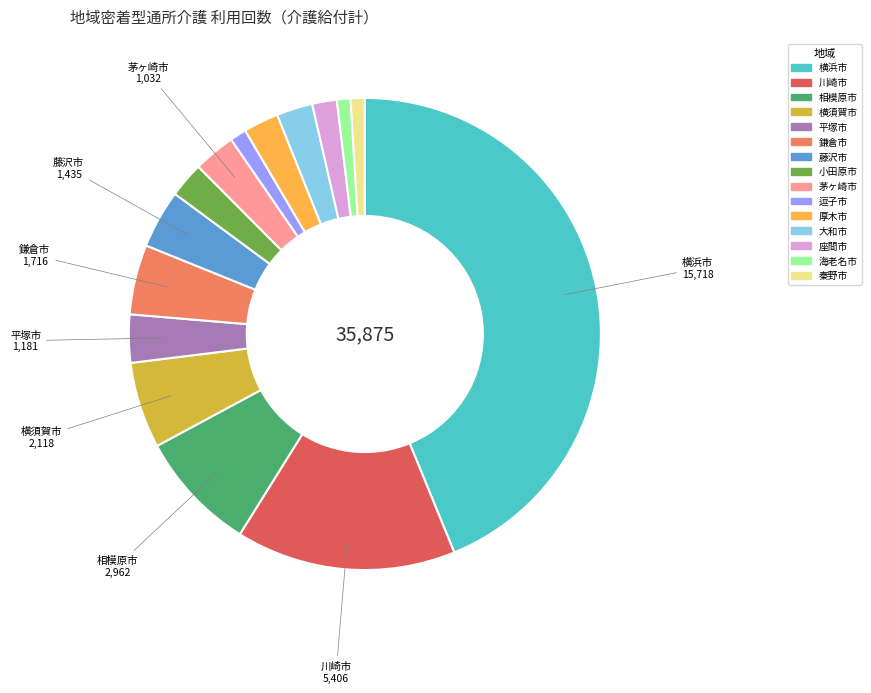

What is the ratio of the value at 川崎市 to the value at 横須賀市?

2.6